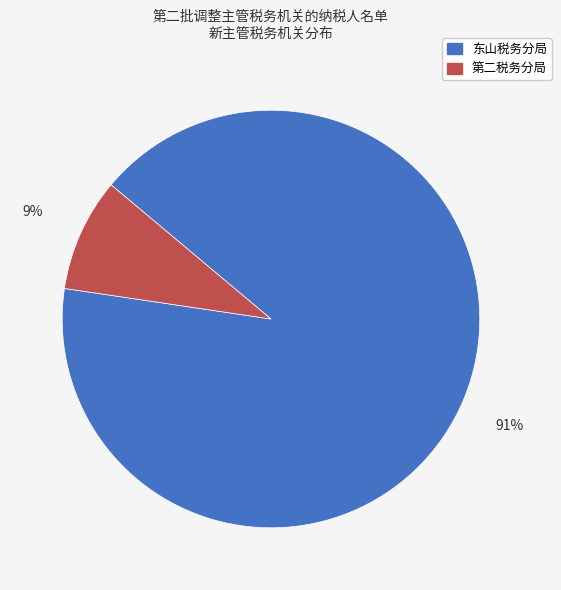

To the nearest percent, what is the difference between the largest and smallest slice percentages?

82%